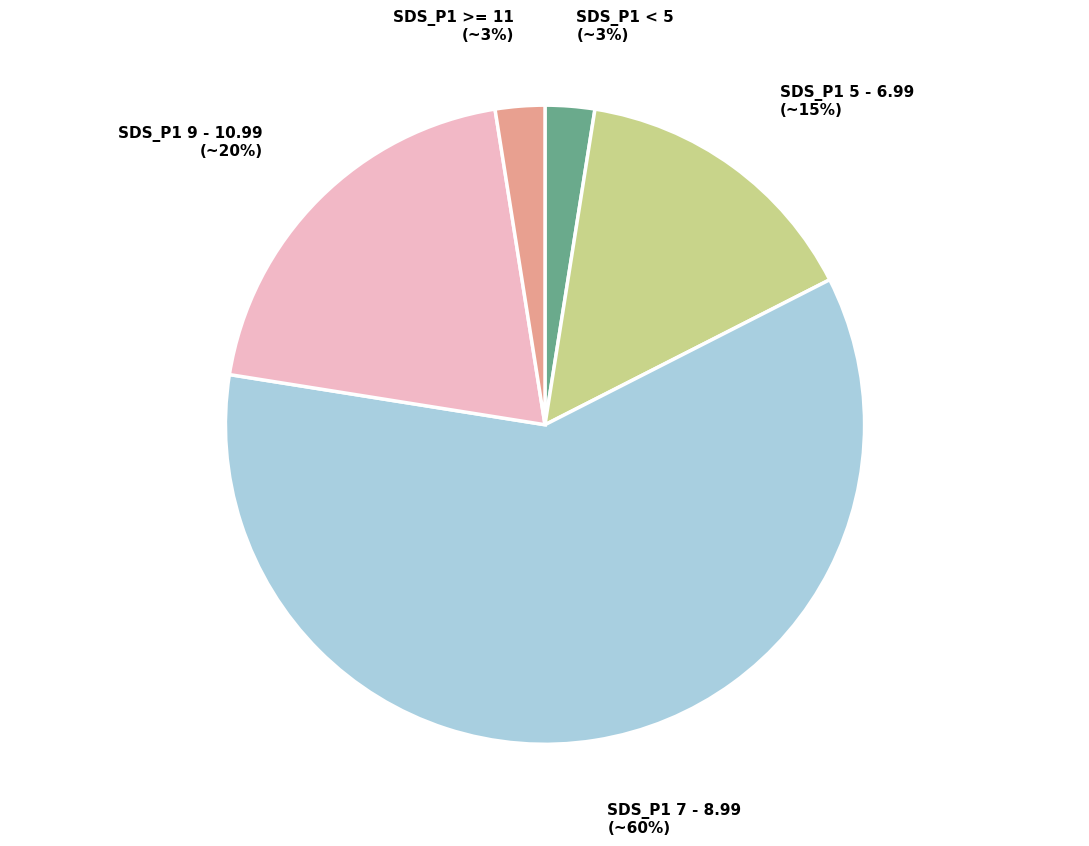

Combined, do SDS_P1 >= 11 (~3%) and SDS_P1 9 - 10.99 (~20%) account for over 50%?

No